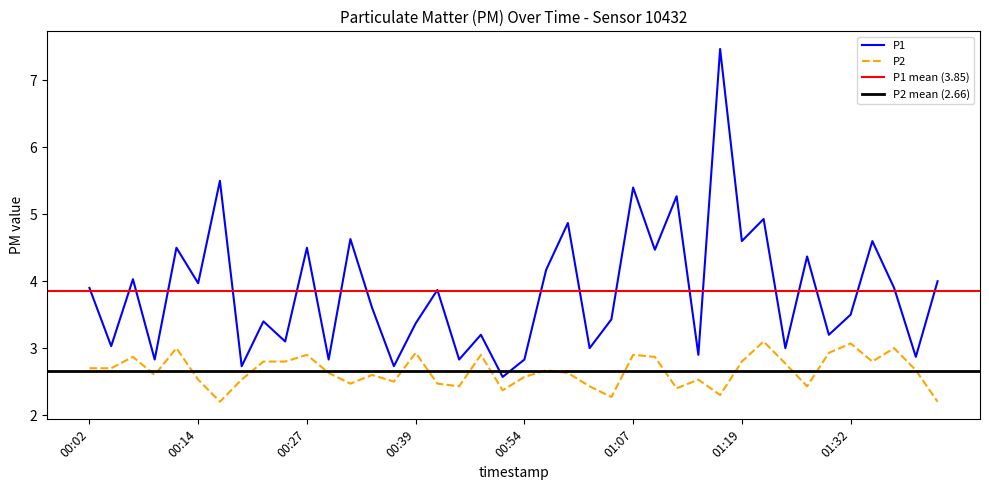

At 01:22, list the series in order from largest to smallest.

P1, P2